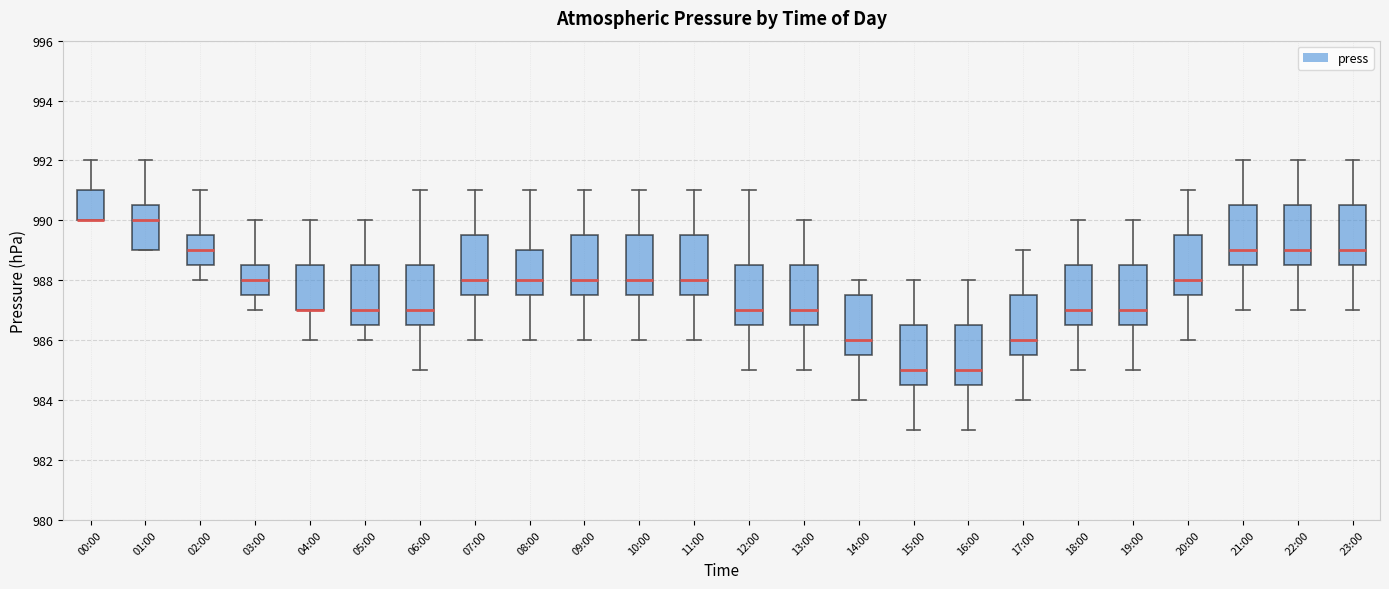

Reading left to right, transcribe this box plot: for each box, give where its median line is, the range the box spans, and where its two whiskers end, as read against the y-axis. The values are not printed on the chart, so give them approximately, as read against the axis.

00:00: median 990.0 (drawn on the box's lower edge), box 990.0 to 991.0, whiskers 990.0 to 992.0
01:00: median 990.0, box 989.0 to 990.6, whiskers 989.0 to 992.0
02:00: median 989.0, box 988.6 to 989.6, whiskers 988.0 to 991.0
03:00: median 988.0, box 987.6 to 988.6, whiskers 987.0 to 990.0
04:00: median 987.0 (drawn on the box's lower edge), box 987.0 to 988.6, whiskers 986.0 to 990.0
05:00: median 987.0, box 986.6 to 988.6, whiskers 986.0 to 990.0
06:00: median 987.0, box 986.6 to 988.6, whiskers 985.0 to 991.0
07:00: median 988.0, box 987.6 to 989.6, whiskers 986.0 to 991.0
08:00: median 988.0, box 987.6 to 989.0, whiskers 986.0 to 991.0
09:00: median 988.0, box 987.6 to 989.6, whiskers 986.0 to 991.0
10:00: median 988.0, box 987.6 to 989.6, whiskers 986.0 to 991.0
11:00: median 988.0, box 987.6 to 989.6, whiskers 986.0 to 991.0
12:00: median 987.0, box 986.6 to 988.6, whiskers 985.0 to 991.0
13:00: median 987.0, box 986.6 to 988.6, whiskers 985.0 to 990.0
14:00: median 986.0, box 985.6 to 987.6, whiskers 984.0 to 988.0
15:00: median 985.0, box 984.6 to 986.6, whiskers 983.0 to 988.0
16:00: median 985.0, box 984.6 to 986.6, whiskers 983.0 to 988.0
17:00: median 986.0, box 985.6 to 987.6, whiskers 984.0 to 989.0
18:00: median 987.0, box 986.6 to 988.6, whiskers 985.0 to 990.0
19:00: median 987.0, box 986.6 to 988.6, whiskers 985.0 to 990.0
20:00: median 988.0, box 987.6 to 989.6, whiskers 986.0 to 991.0
21:00: median 989.0, box 988.6 to 990.6, whiskers 987.0 to 992.0
22:00: median 989.0, box 988.6 to 990.6, whiskers 987.0 to 992.0
23:00: median 989.0, box 988.6 to 990.6, whiskers 987.0 to 992.0